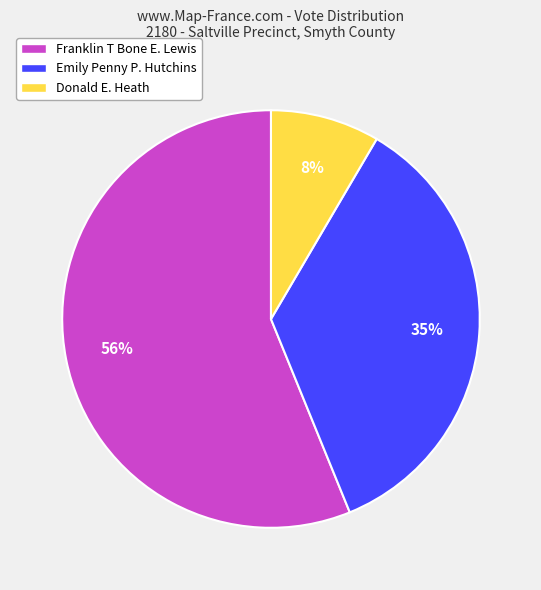

To the nearest percent, what is the difference between the largest and smallest slice percentages?

48%